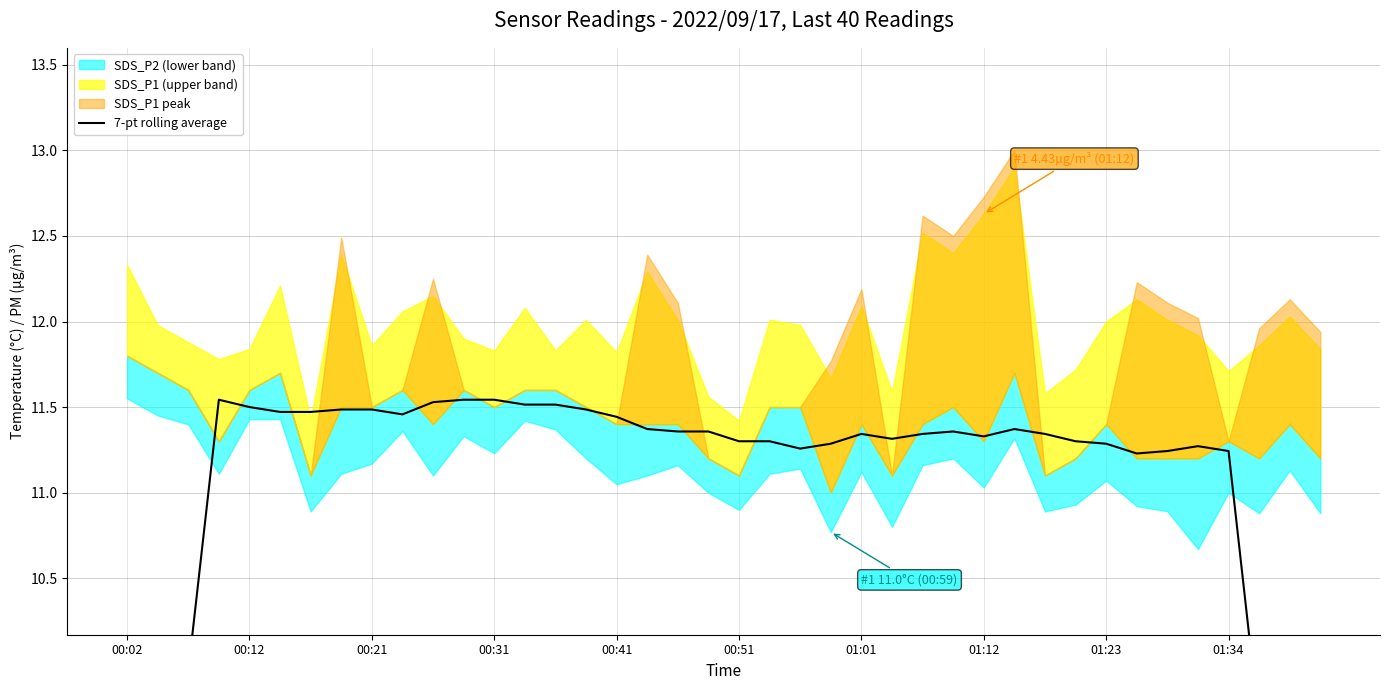

Does the chart display data point markers on the line(s)?

No